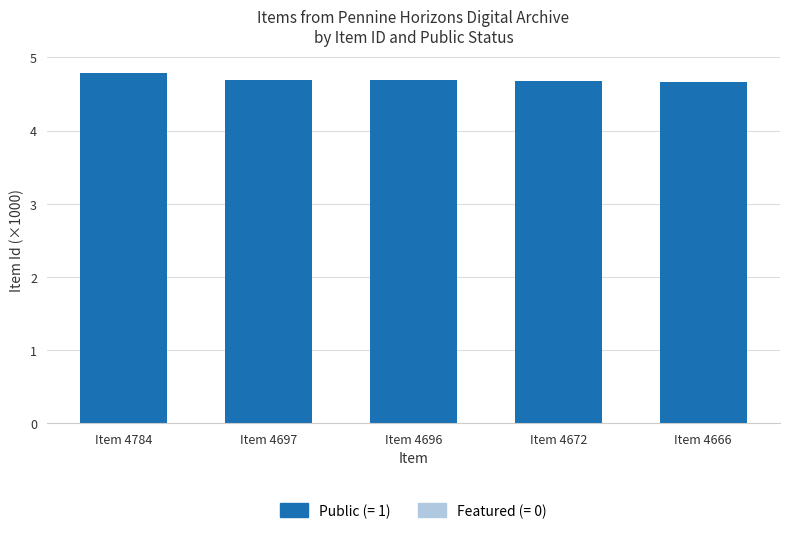

What is the average value?

4.7